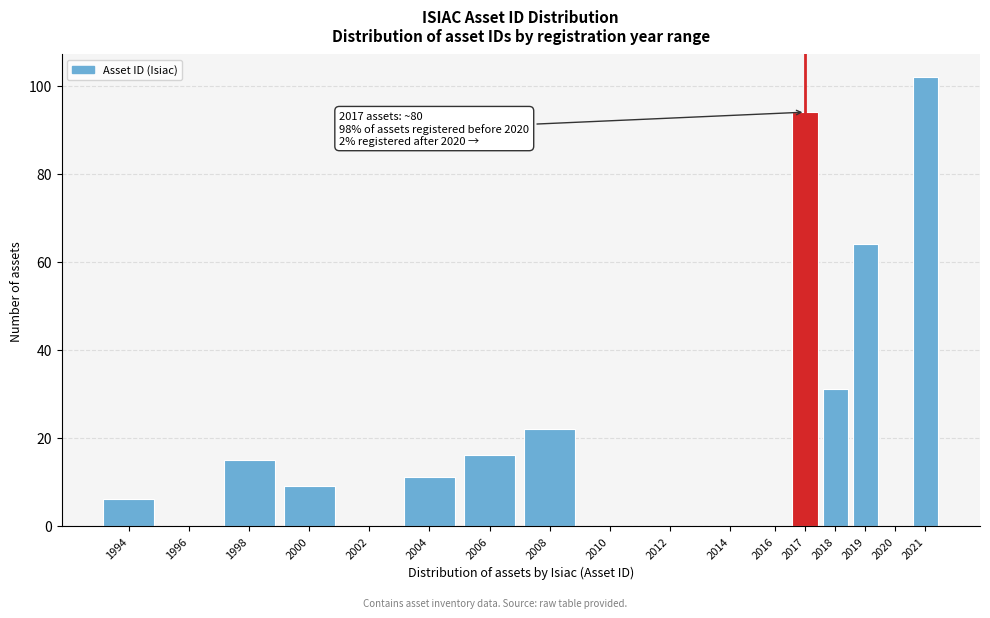

Reading right to left, transcribe all the data shown in this chart.

2021=102	2020=0	2019=64	2018=31	2017=94	2016=0	2014=0	2012=0	2010=0	2008=22	2006=16	2004=11	2002=0	2000=9	1998=15	1996=0	1994=6